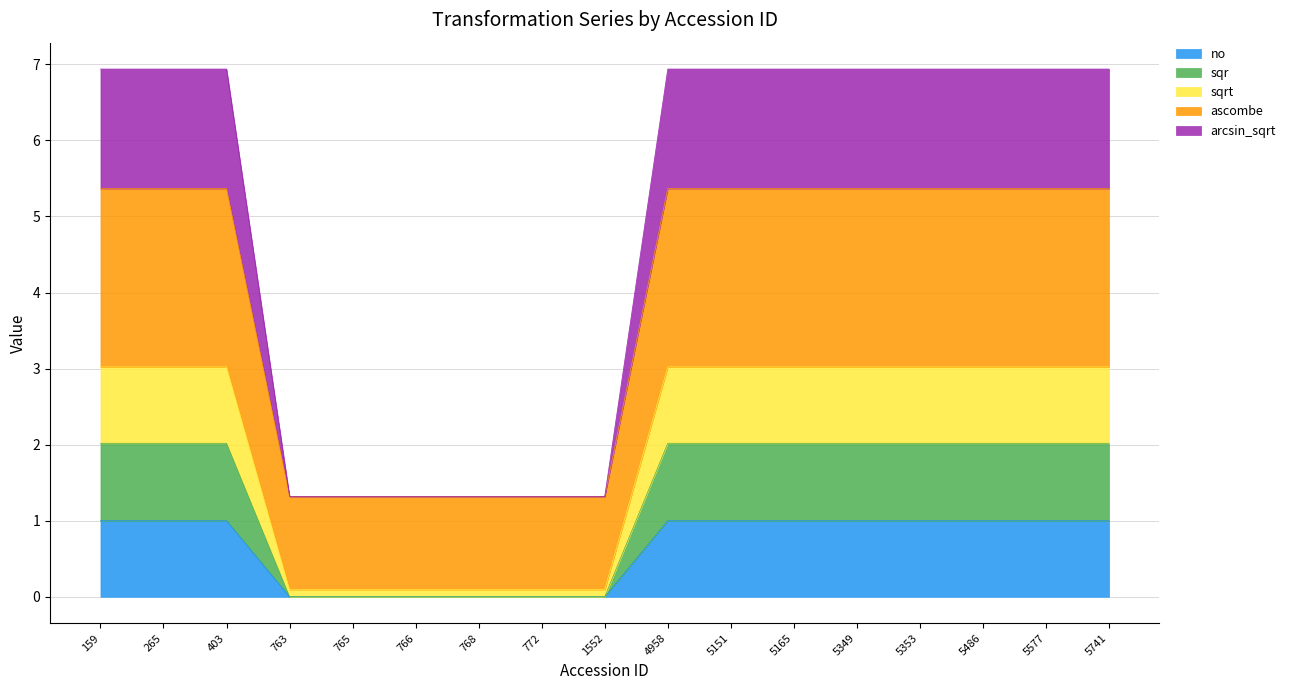

Which has a higher value, 1552 or 159?

159